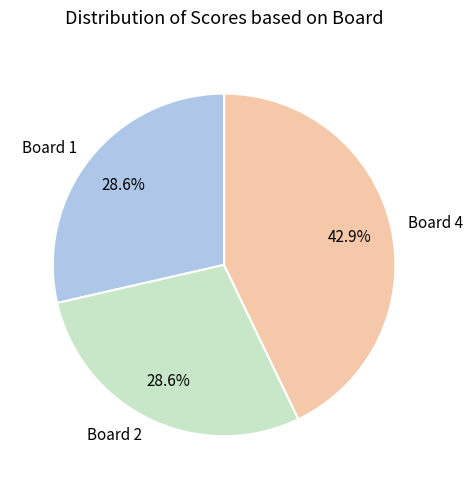

Is it true that Board 2 is 23% of the pie?

False